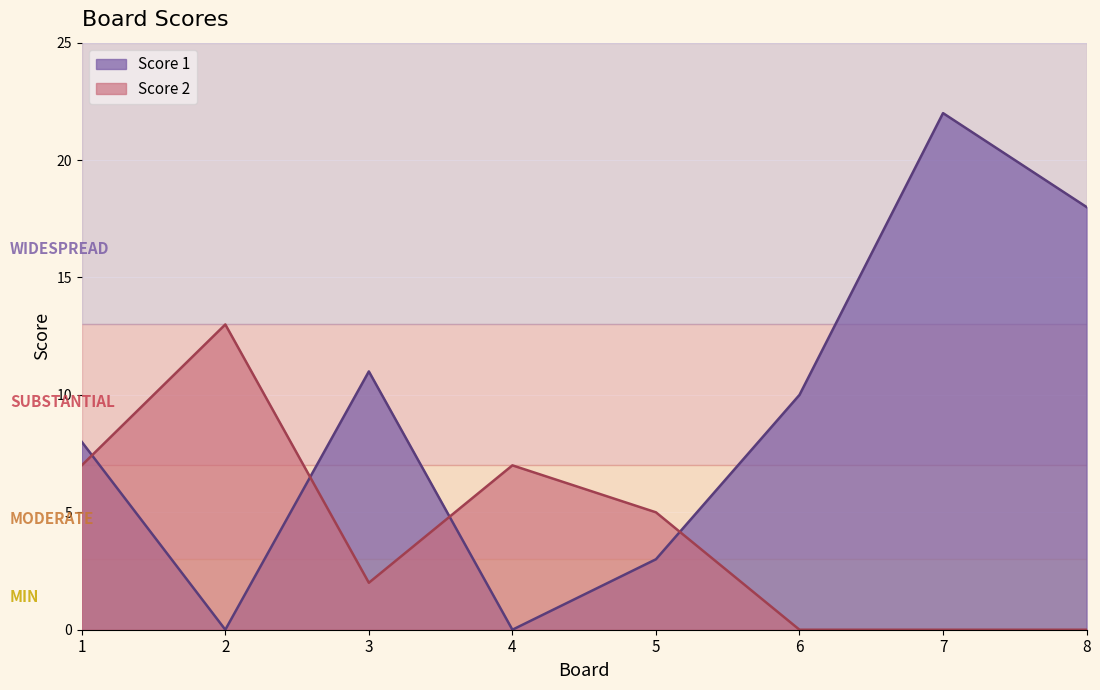

True or false: Score 1 and Score 2 intersect in this chart.

True